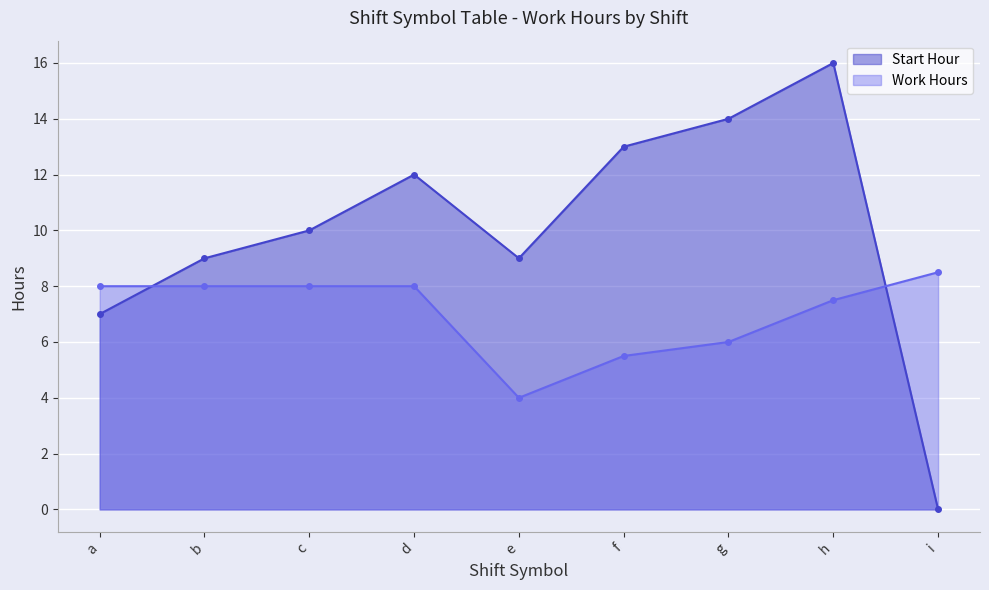

Between h and f, which is larger?

h